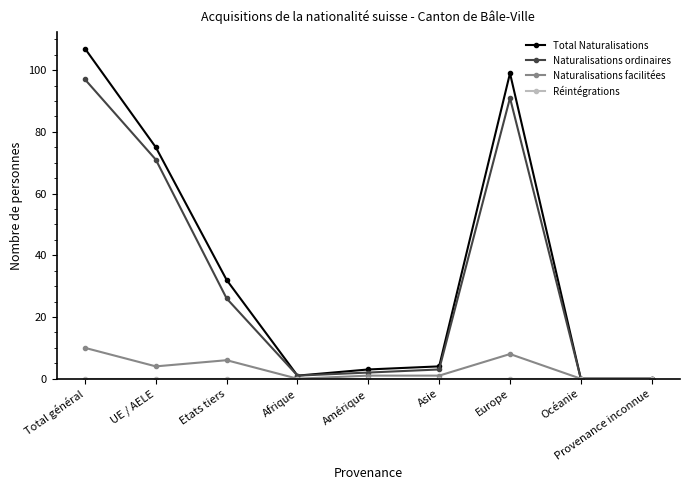

True or false: Total Naturalisations has a value of 3 at Amérique.

True